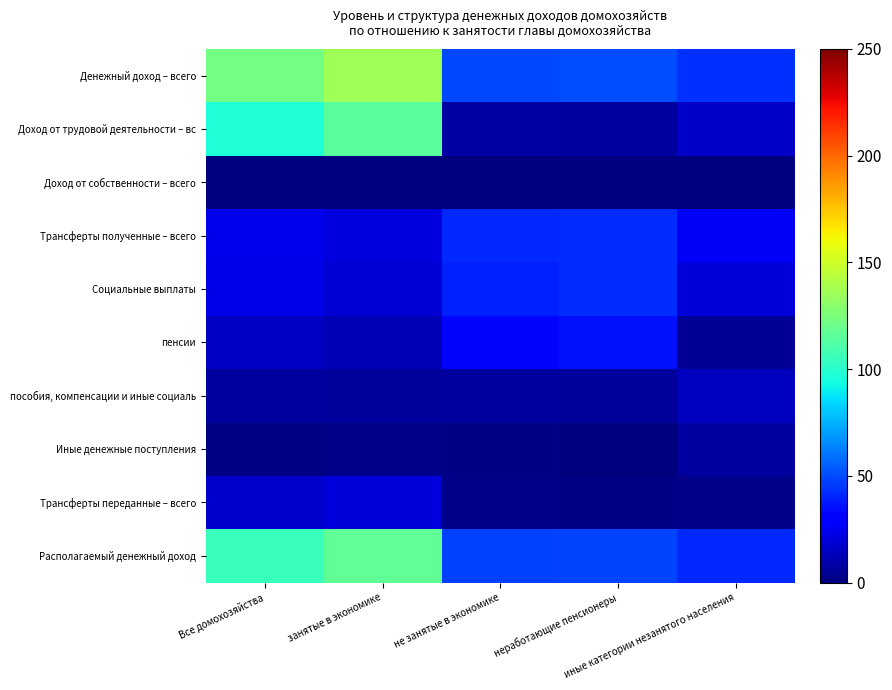

Which series has the largest total across all categories?

Денежный доход – всего